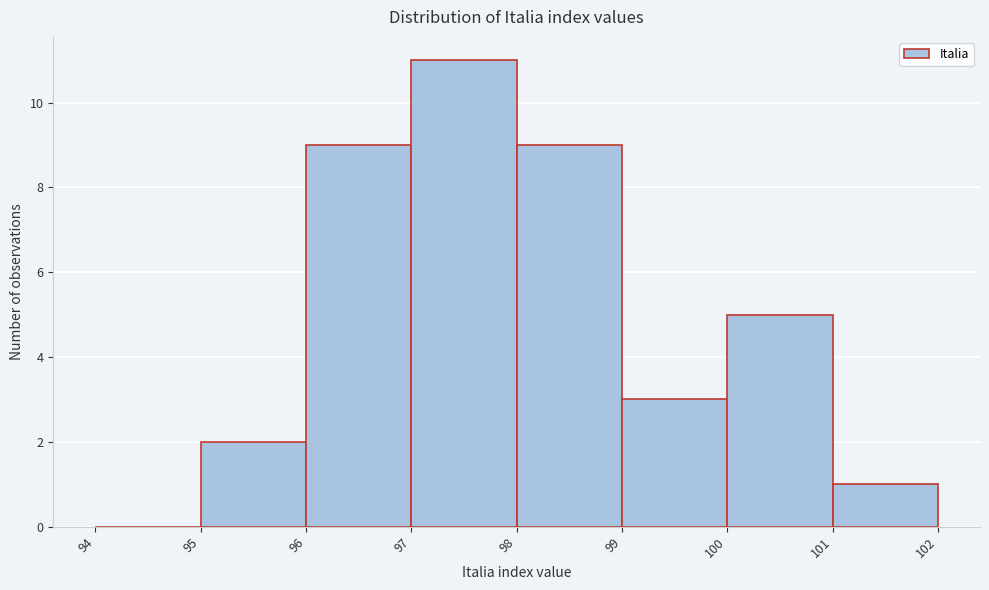

Which range on the x-axis has the tallest bar?

97 to 98